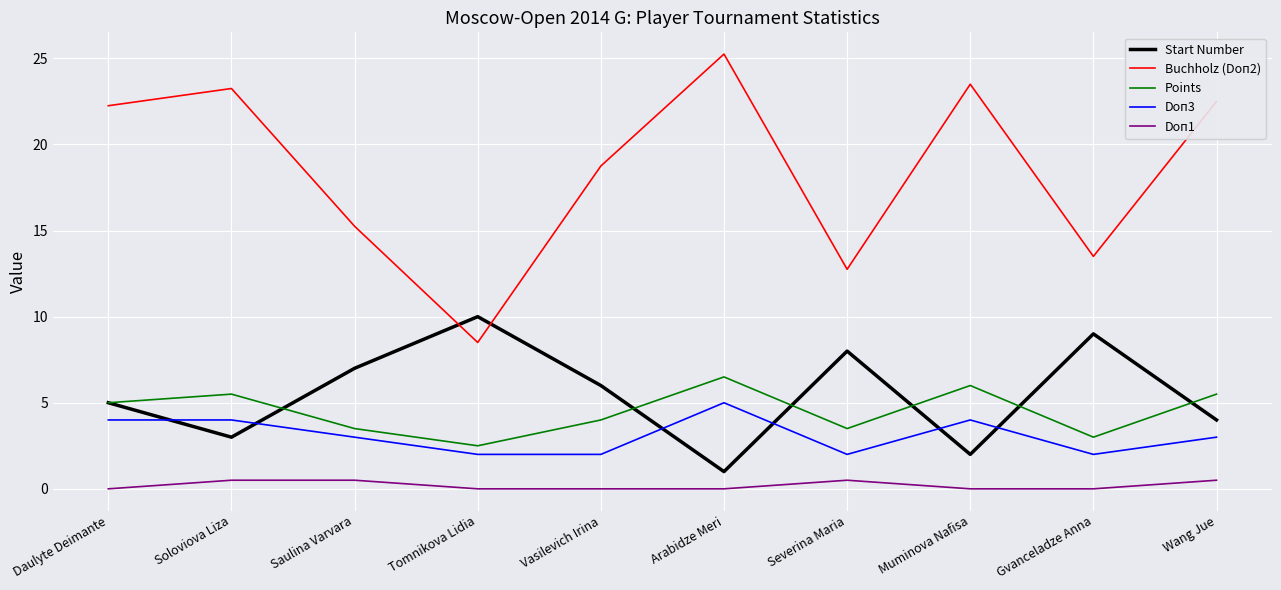

Which series has the largest total across all categories?

Buchholz (Doп2)